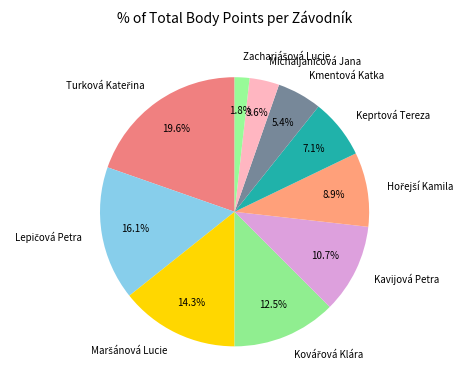

Is it true that Kmentová Katka is 18% of the pie?

False